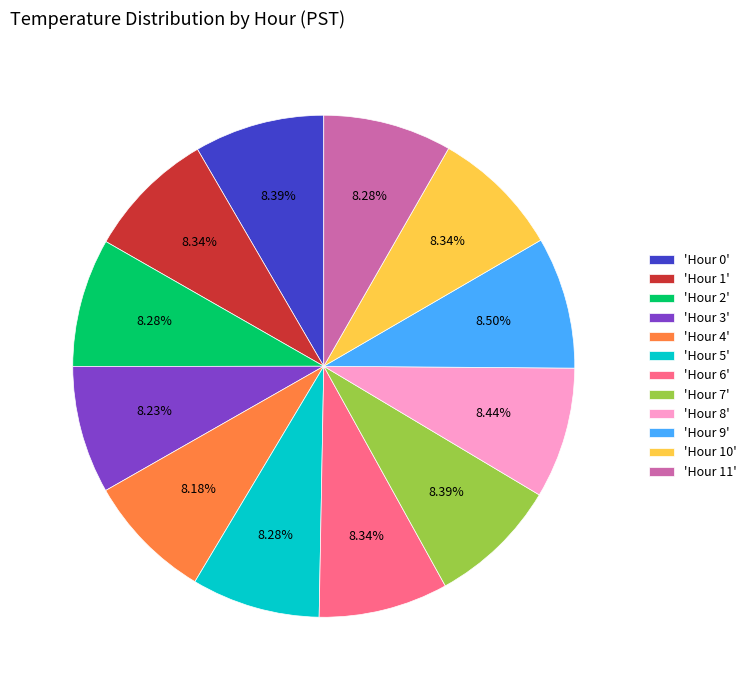

Approximately how many times larger is the value at 'Hour 10' compared to 'Hour 4'?

1.0